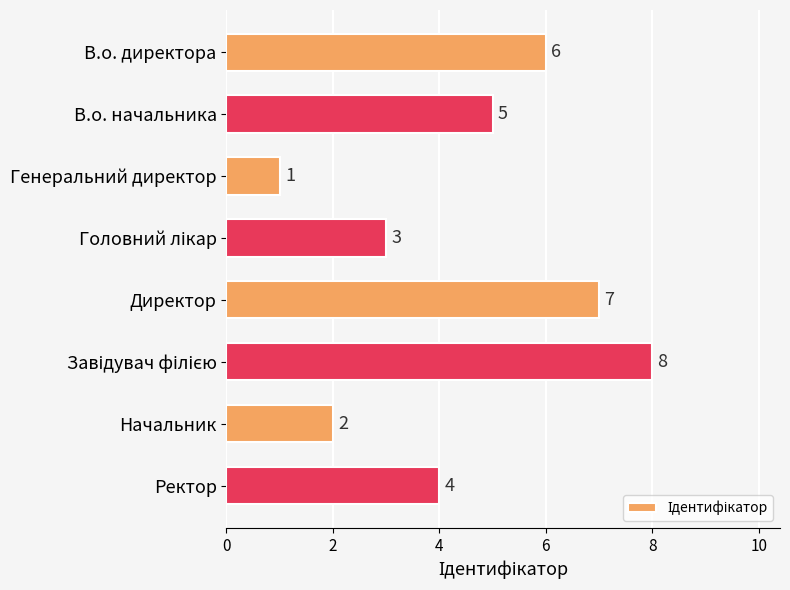

What is the difference between the maximum and minimum values?

7